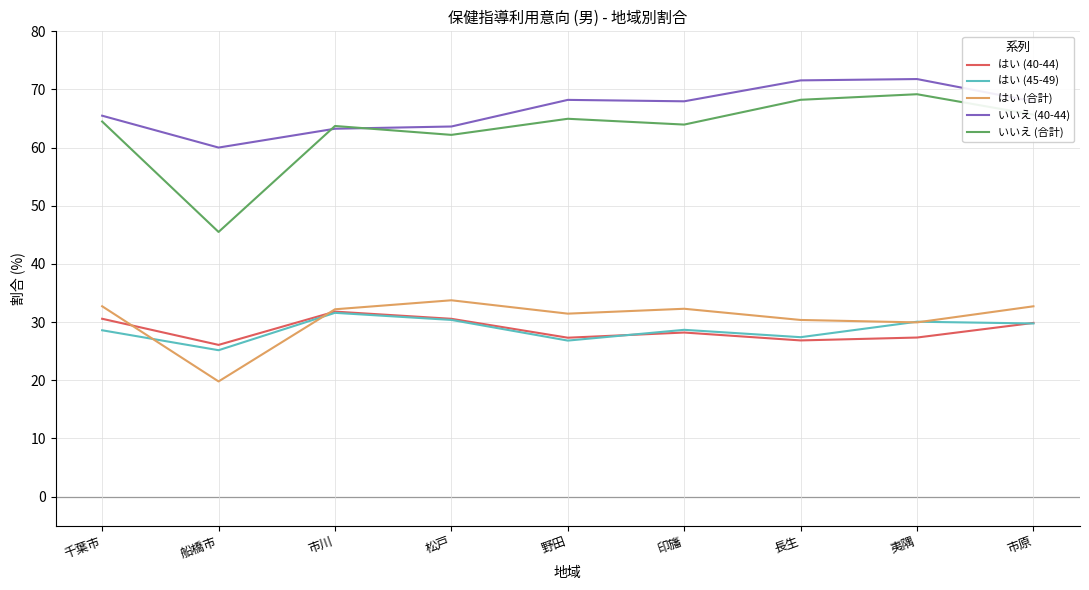

What position from the right is 市川?

7